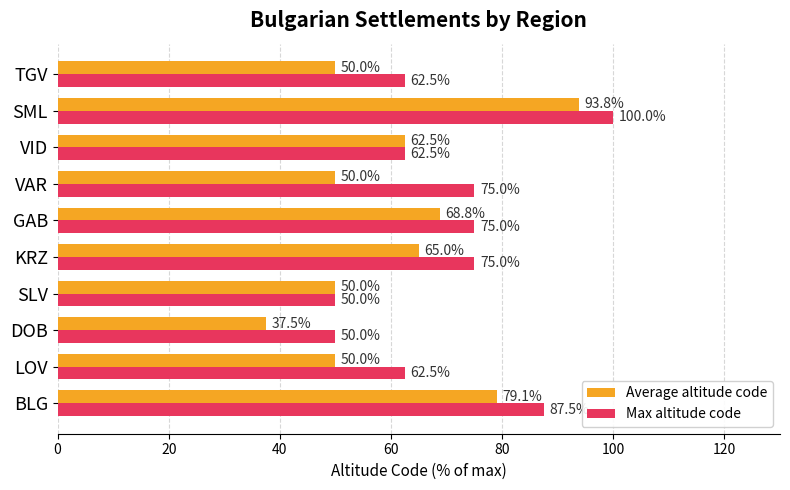

List the series in order of their overall mean, highest first.

Max altitude code, Average altitude code